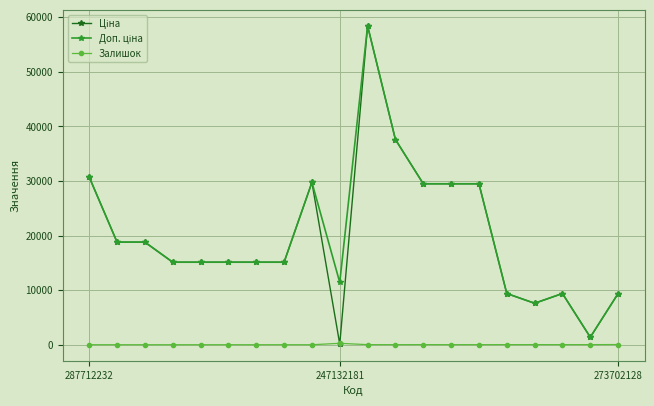

Reading right to left, list all the values displayed in this chart.

Ціна: 9384.0	1375.4	9384.0	7596.5	9384.0	29491.5	29491.5	29491.5	37593.6	58426.5	114.1	29747.2	15120.0	15120.0	15120.0	15120.0	15120.0	18796.8	18796.8	30717.1
Доп. ціна: 9384.0	1375.0	9384.0	7596.5	9384.0	29491.5	29491.5	29491.5	37593.6	58426.5	11410.0	29747.2	15120.0	15120.0	15120.0	15120.0	15120.0	18796.8	18796.8	30717.1
Залишок: 34.0	16.0	18.0	20.0	17.0	10.0	13.0	16.0	13.0	14.0	260.0	0.0	0.0	0.0	0.0	0.0	0.0	0.0	0.0	0.0